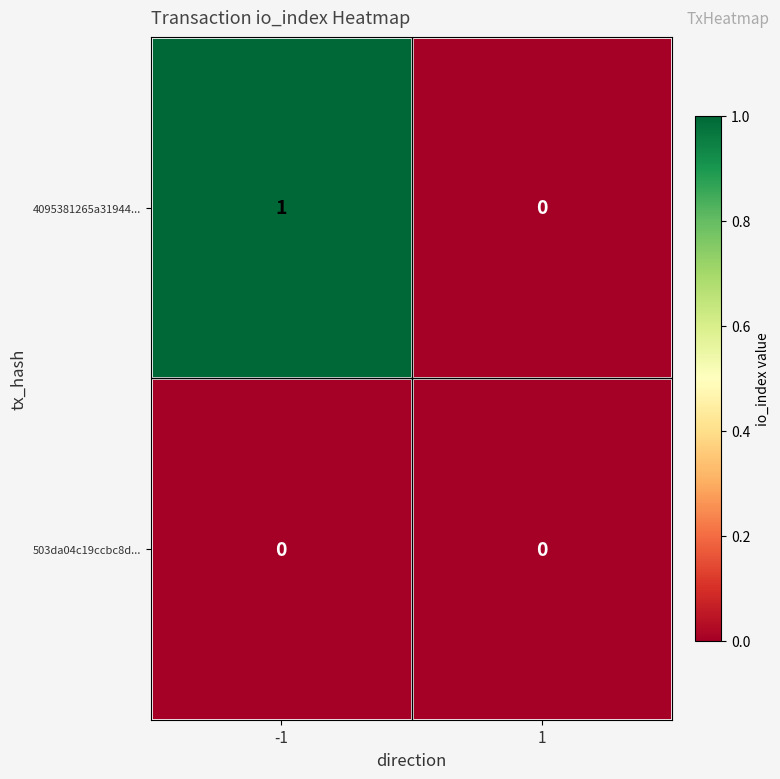

Which series has the largest total across all categories?

4095381265a31944...